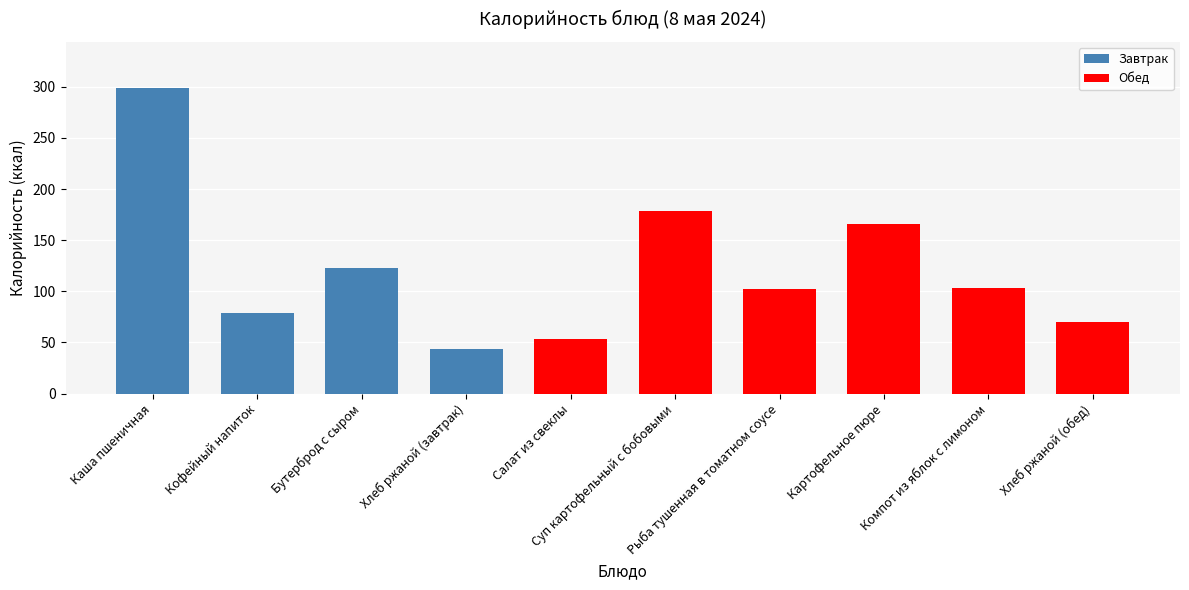

What is the difference between the maximum and second lowest values?

245.6